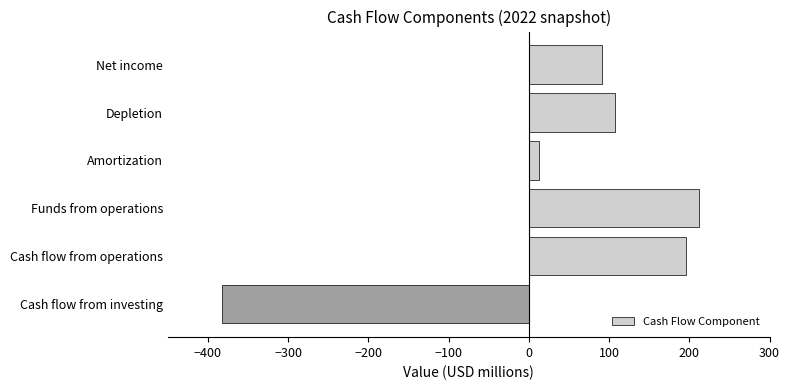

Does the chart contain any negative values?

Yes